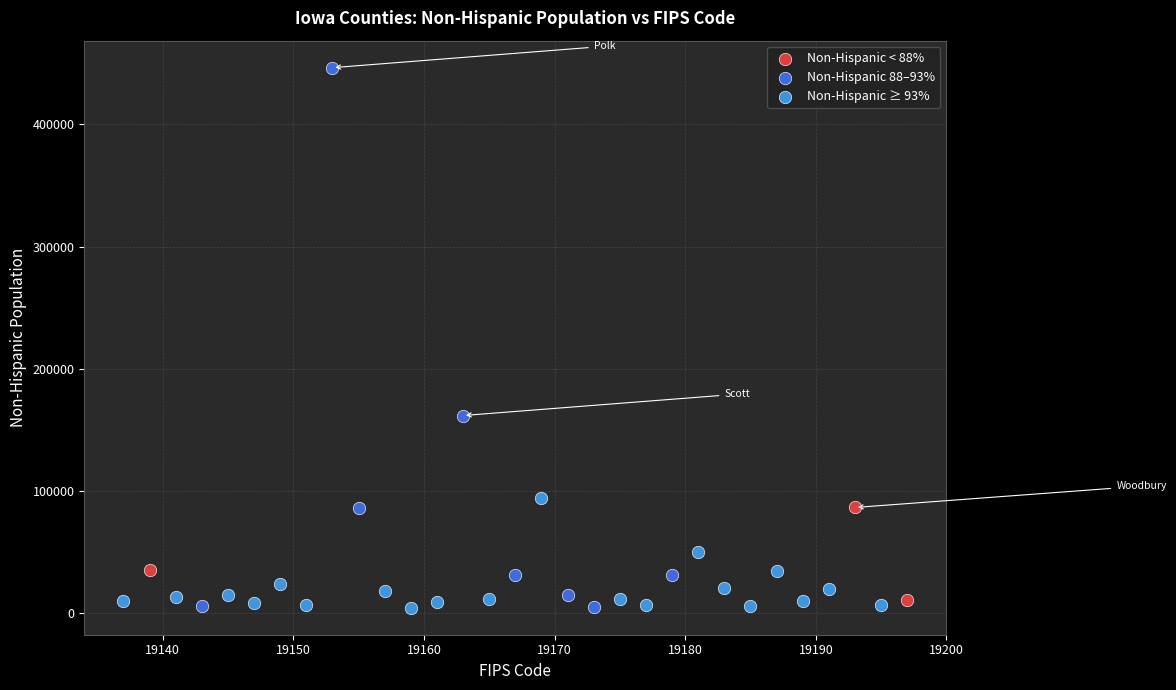

What are all the series names shown in the legend?

Non-Hispanic < 88%, Non-Hispanic 88–93%, Non-Hispanic ≥ 93%